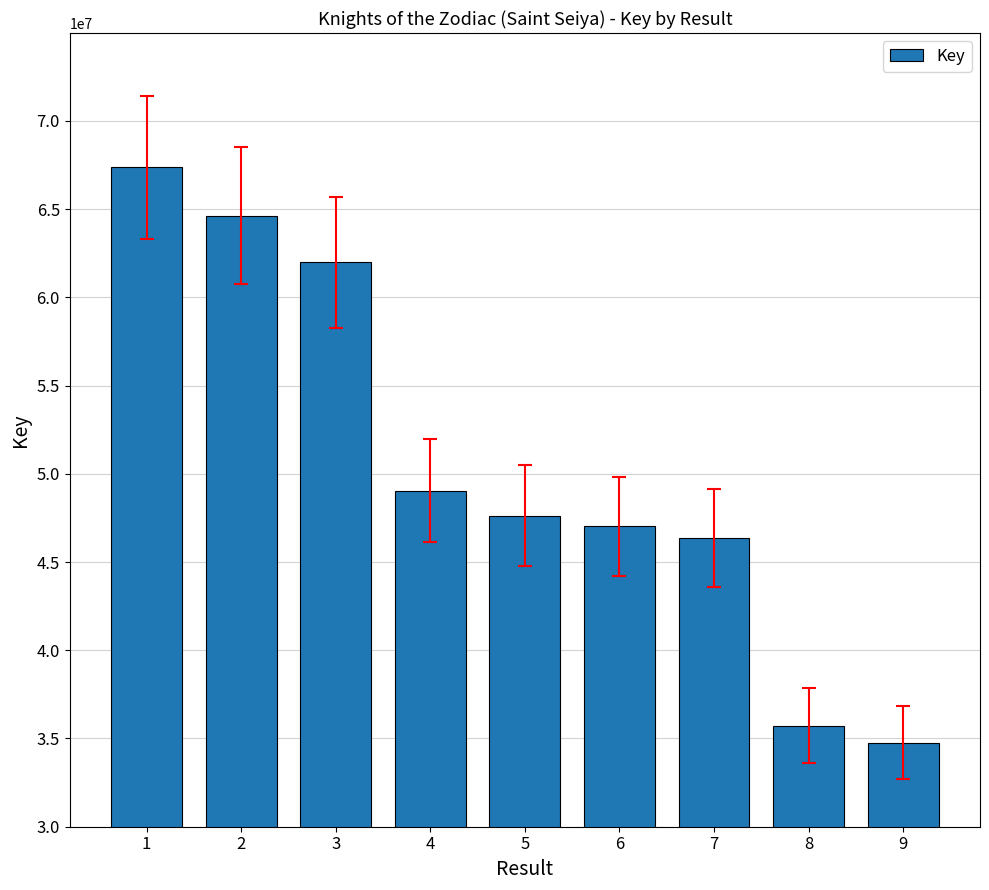

Are the bars grouped side by side (vs. stacked)?

No